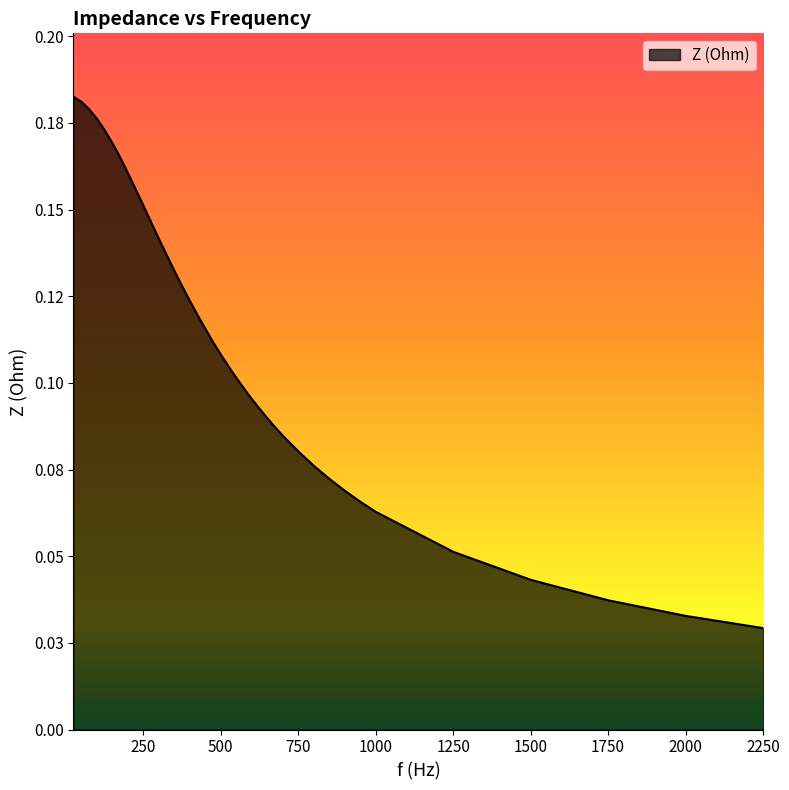

Reading left to right, list all the values displayed in this chart.

0.2	0.2	0.2	0.2	0.2	0.2	0.2	0.2	0.2	0.2	0.1	0.1	0.1	0.1	0.1	0.1	0.1	0.1	0.1	0.1	0.1	0.1	0.1	0.1	0.1	0.1	0.1	0.1	0.1	0.1	0.1	0.1	0.1	0.1	0.1	0.1	0.0	0.0	0.0	0.0